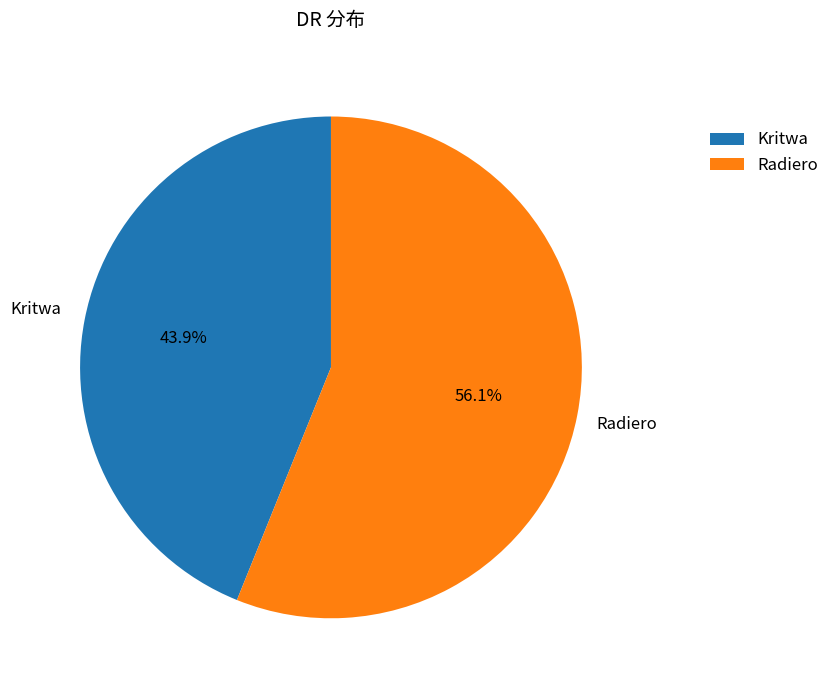

What is the smallest slice in the pie chart?

Kritwa